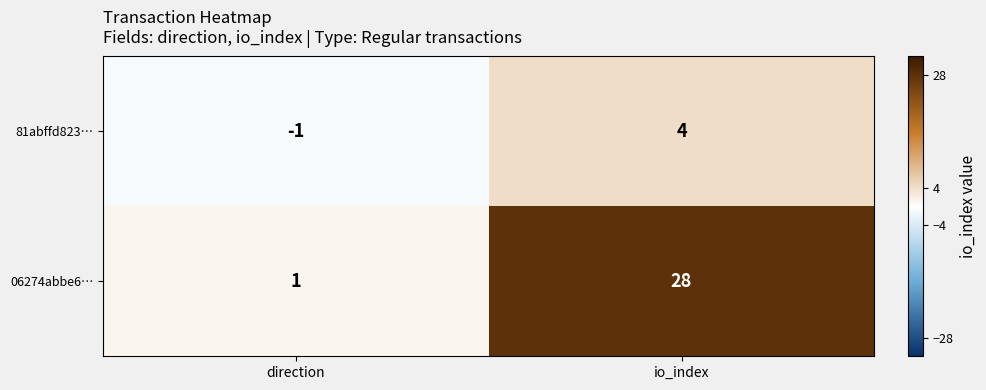

What is the sum of all 81abffd823… values?

3